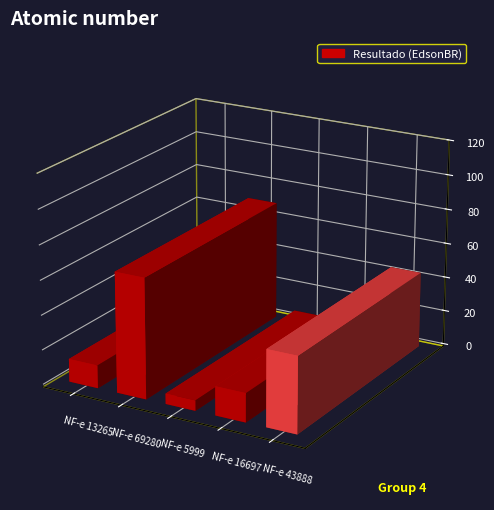

What position from the right is NF-e 13265?

5